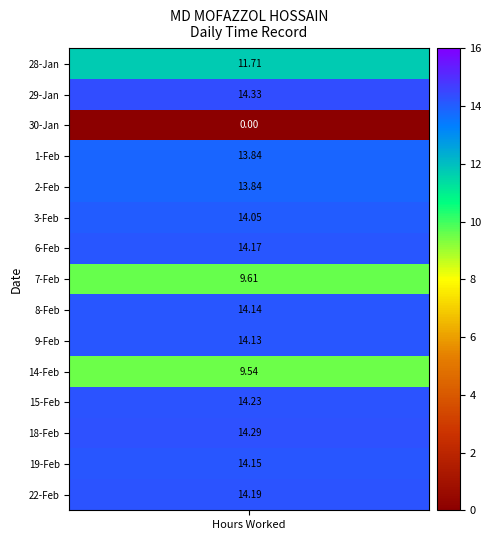

Which series has the largest total across all categories?

29